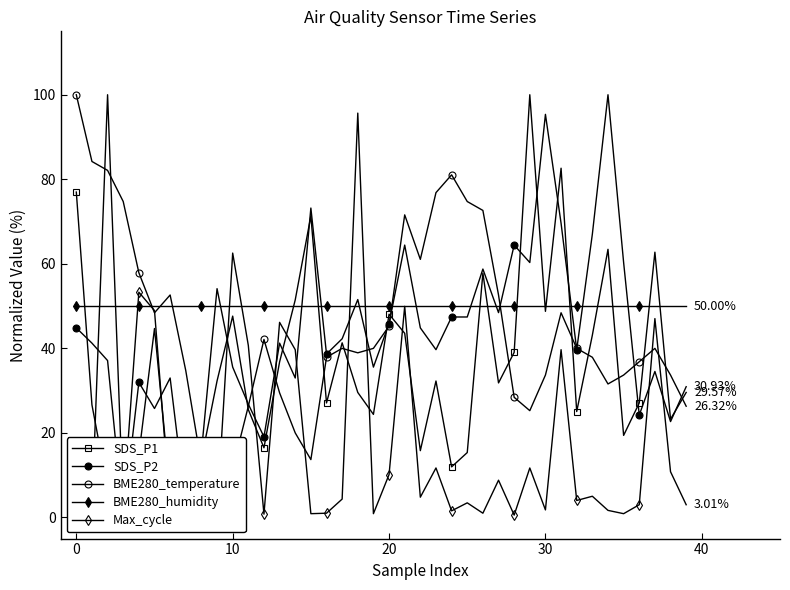

True or false: BME280_temperature has more than 0 interior local peaks.

True